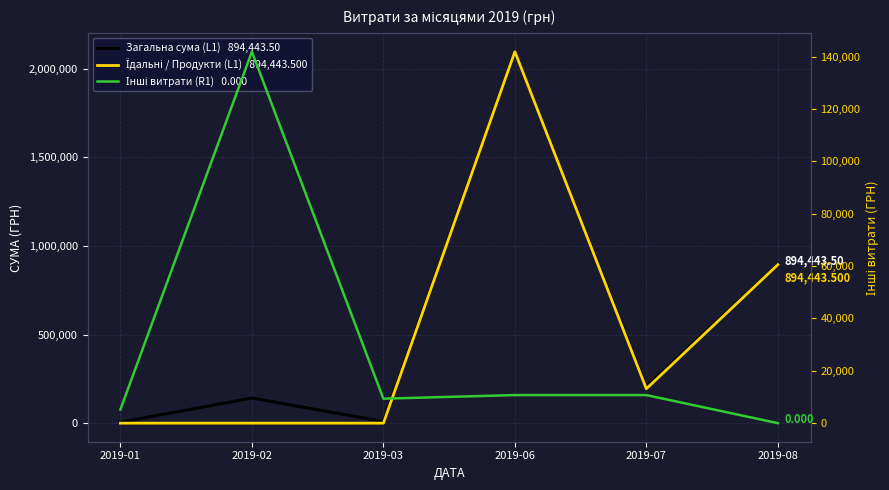

List the series in order of their peak value, lowest first.

Інші витрати (R1), Загальна сума (L1), Їдальні / Продукти (L1)